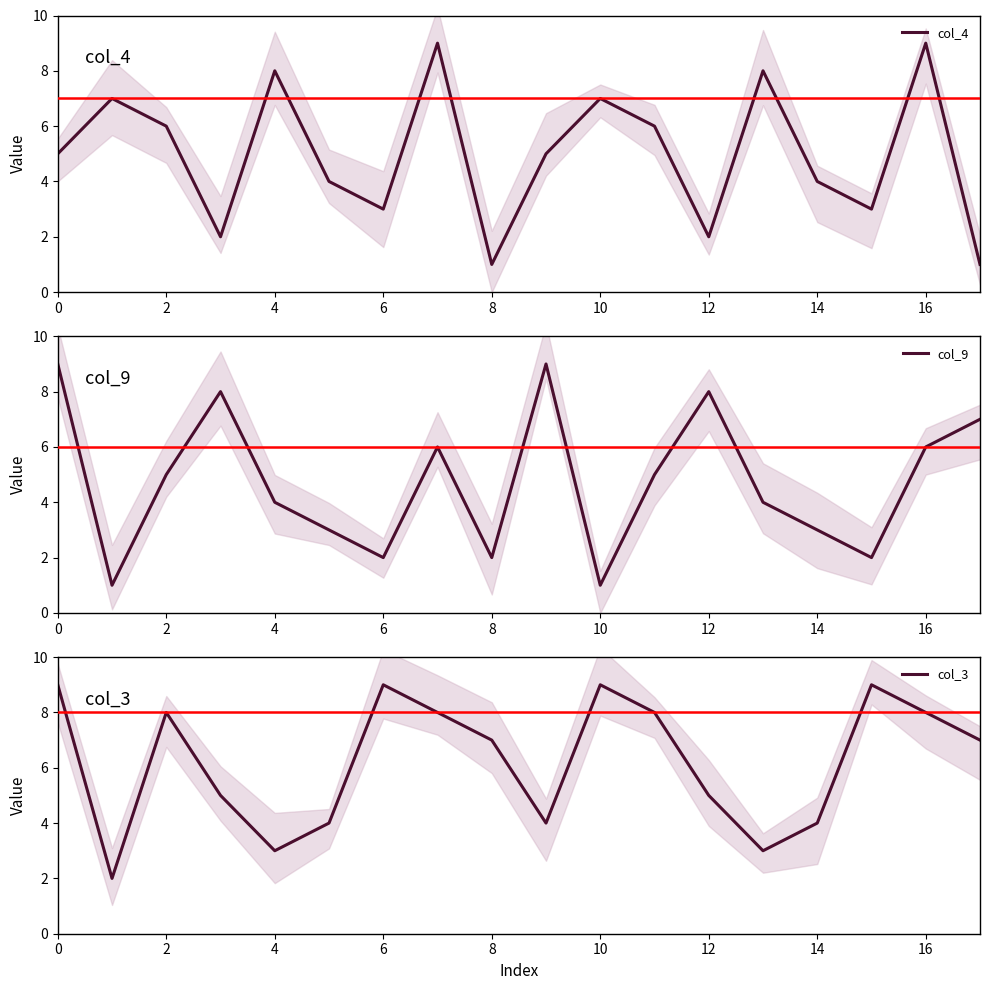

After their last crossing, which series has the higher values: col_4 or col_3?

col_3